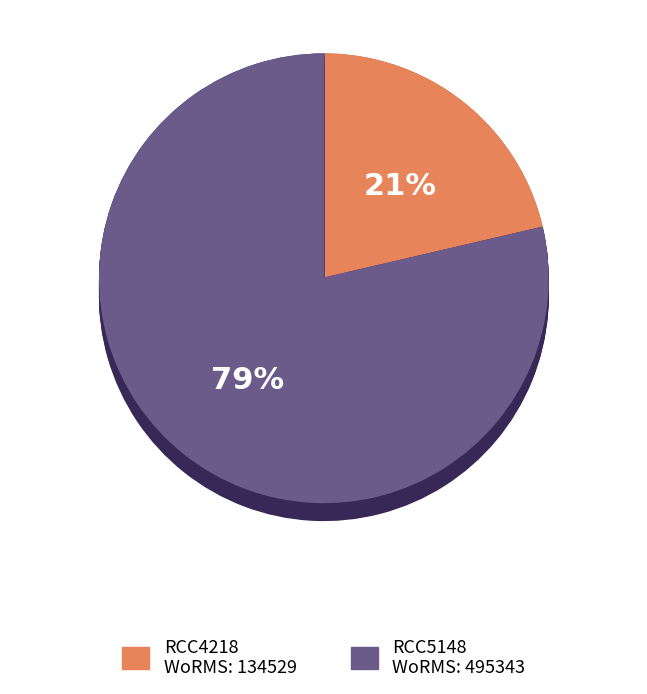

How many segments does this pie chart have?

2